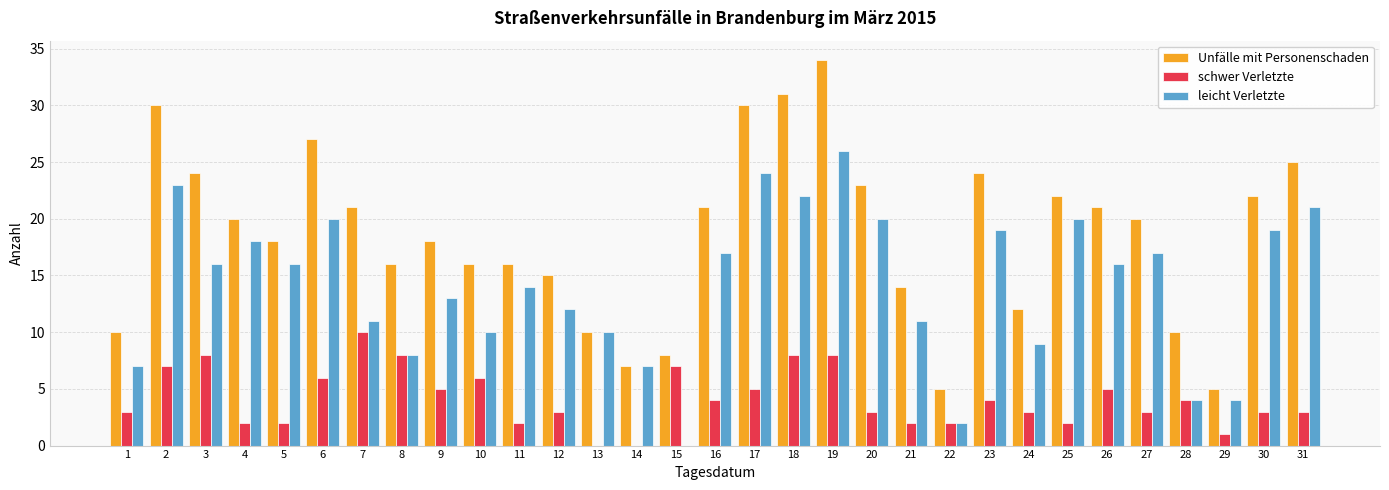

What is the sum of all leicht Verletzte values?

436